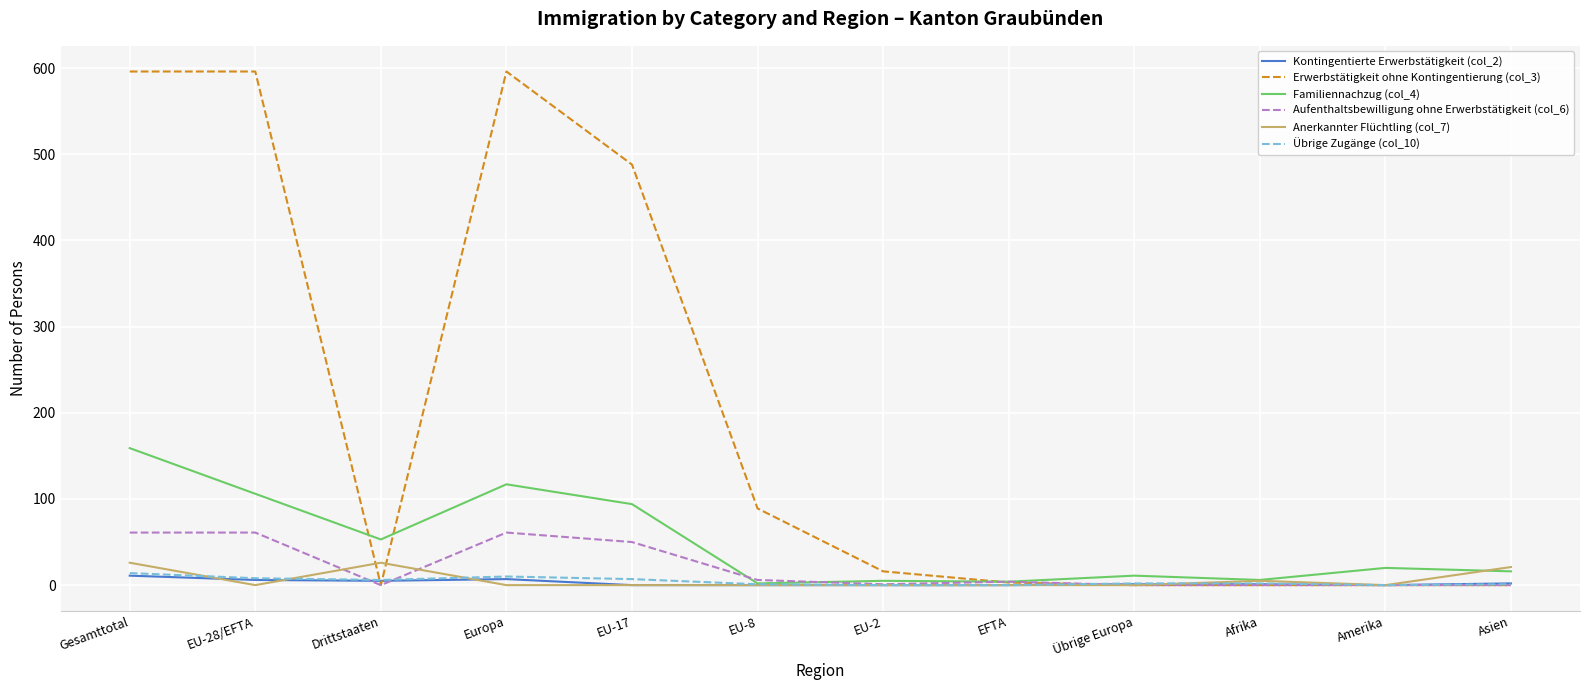

Which series has the largest total across all categories?

Erwerbstätigkeit ohne Kontingentierung (col_3)